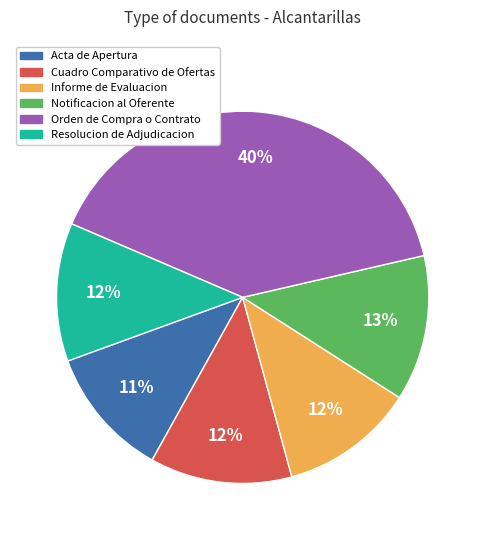

Count the number of slices in the pie.

6